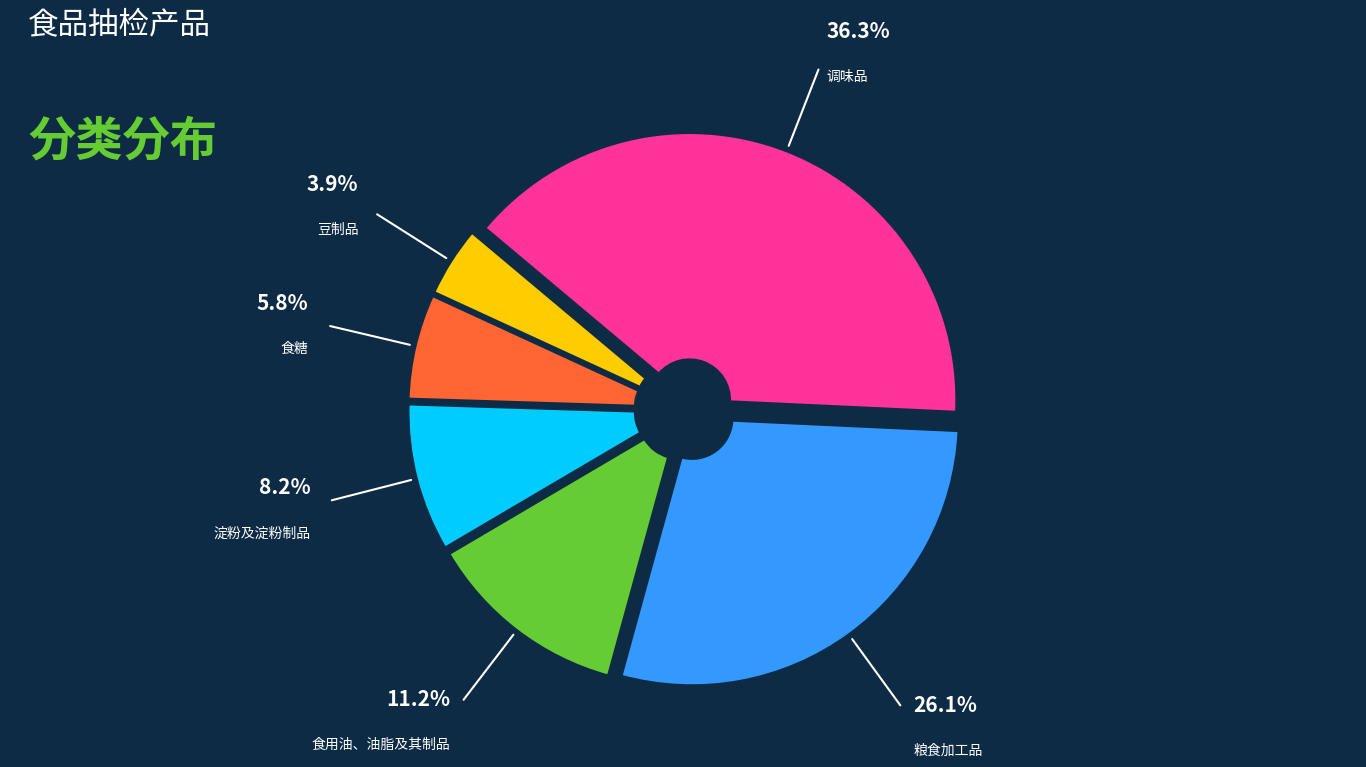

Approximately how many times larger is the value at 调味品 compared to 淀粉及淀粉制品?

4.4